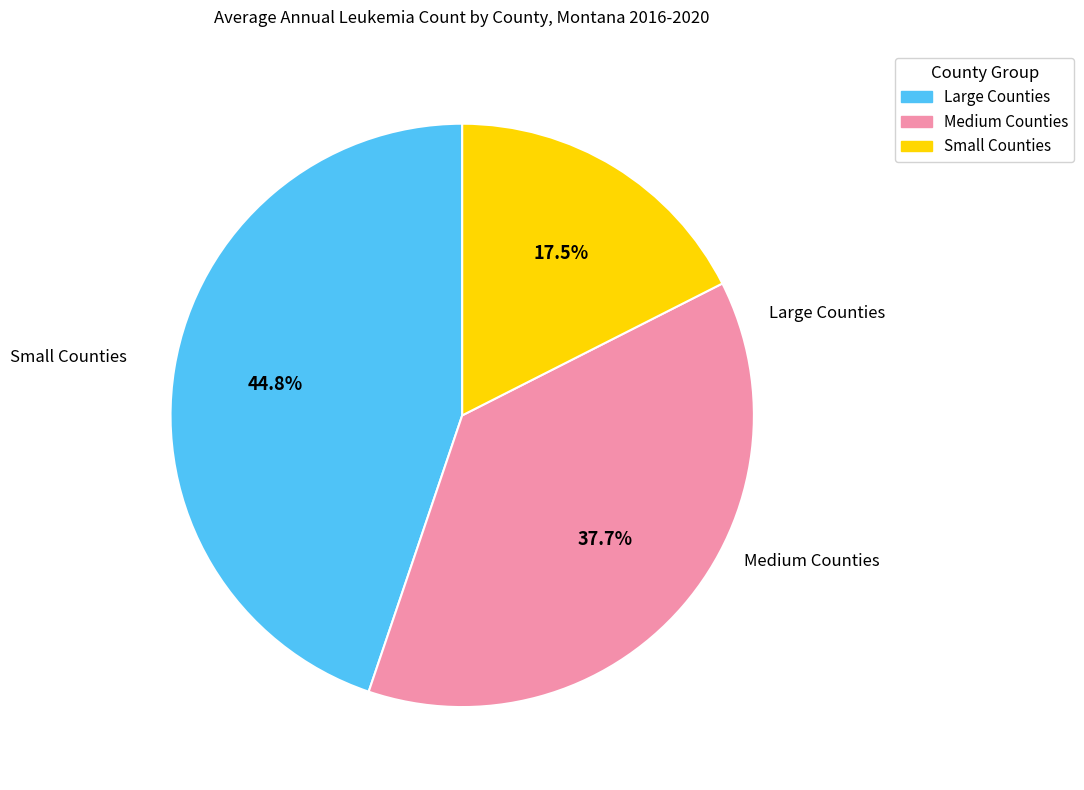

Is there any slice that represents more than half of the pie?

No